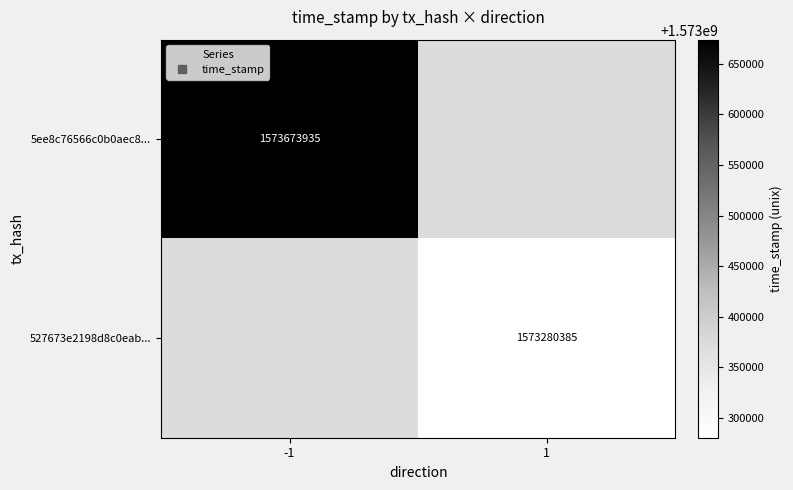

Rank the categories by 5ee8c76566c0b0aec8... value from highest to lowest.

-1, 1